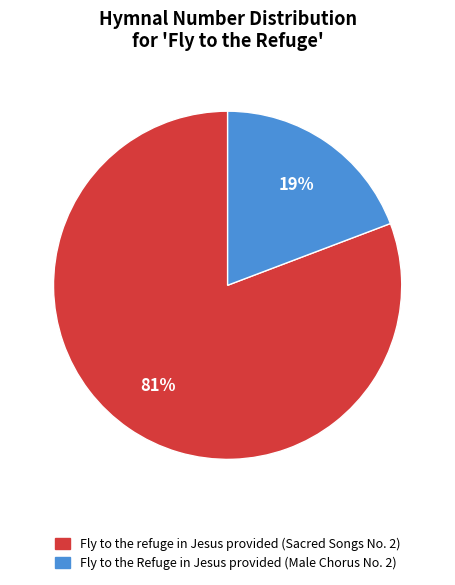

Is the sum of Fly to the refuge in Jesus provided (Sacred Songs No. 2) and Fly to the Refuge in Jesus provided (Male Chorus No. 2) greater than half?

Yes